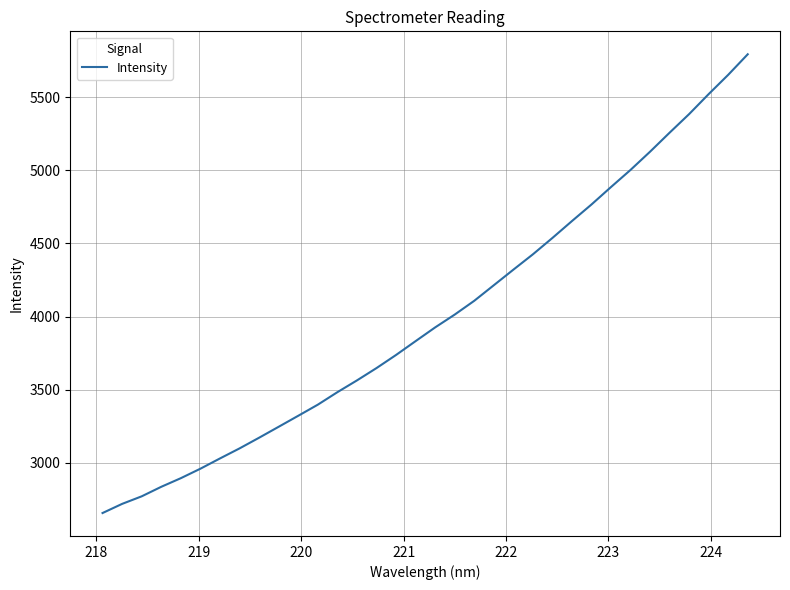

What is the average value?

3998.5